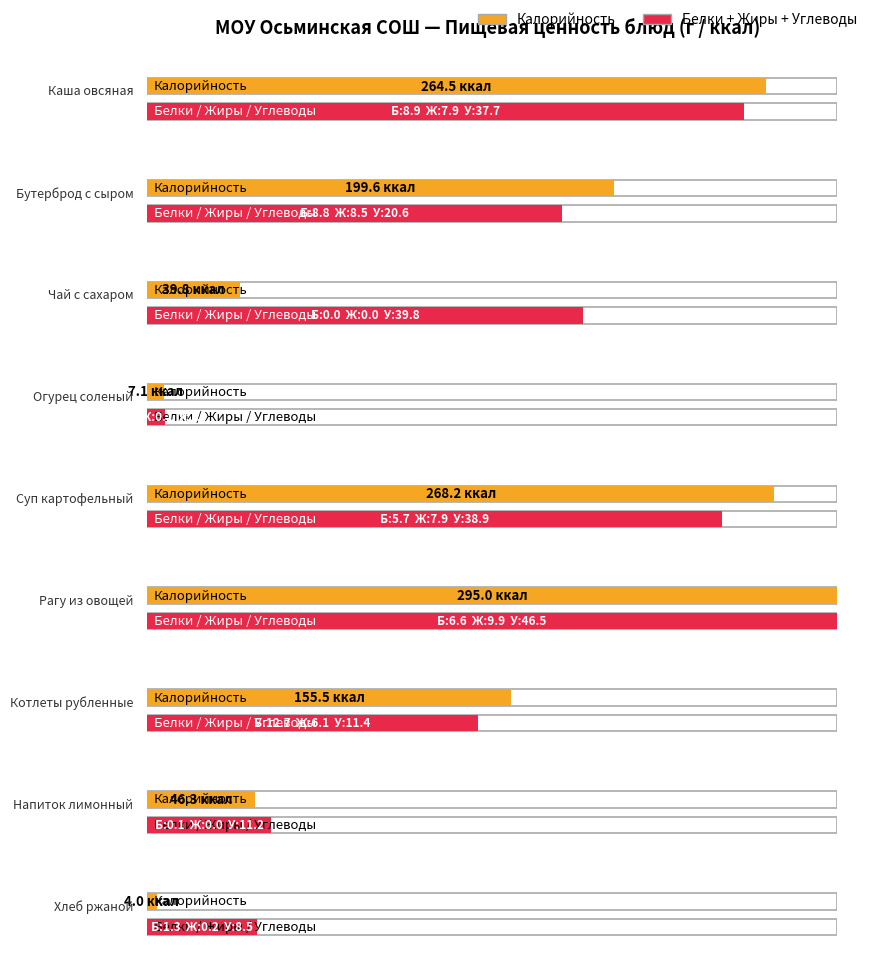

Which series has the largest total across all categories?

Калорийность